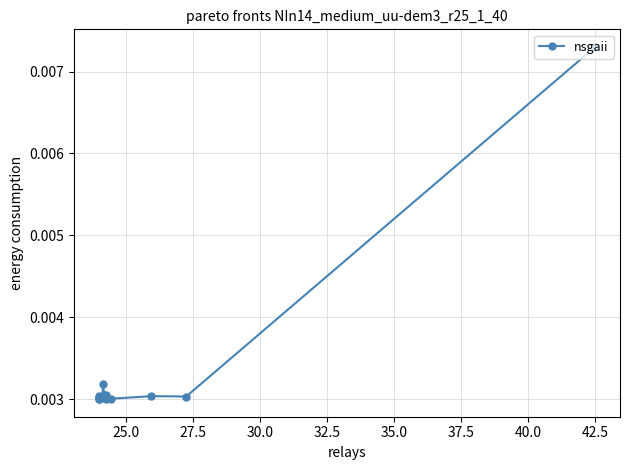

Count the values in the range 0 to 1.

15